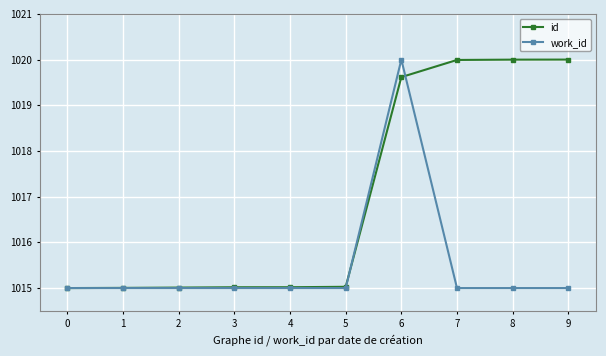

True or false: work_id has more than 0 points higher than both neighbors.

True